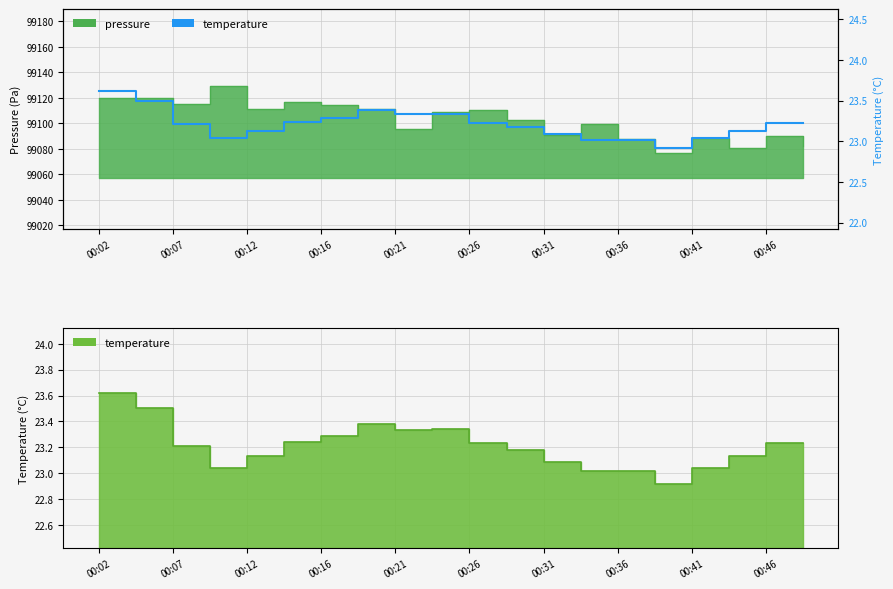

What is the change in value from 00:21 to 13?

-0.1